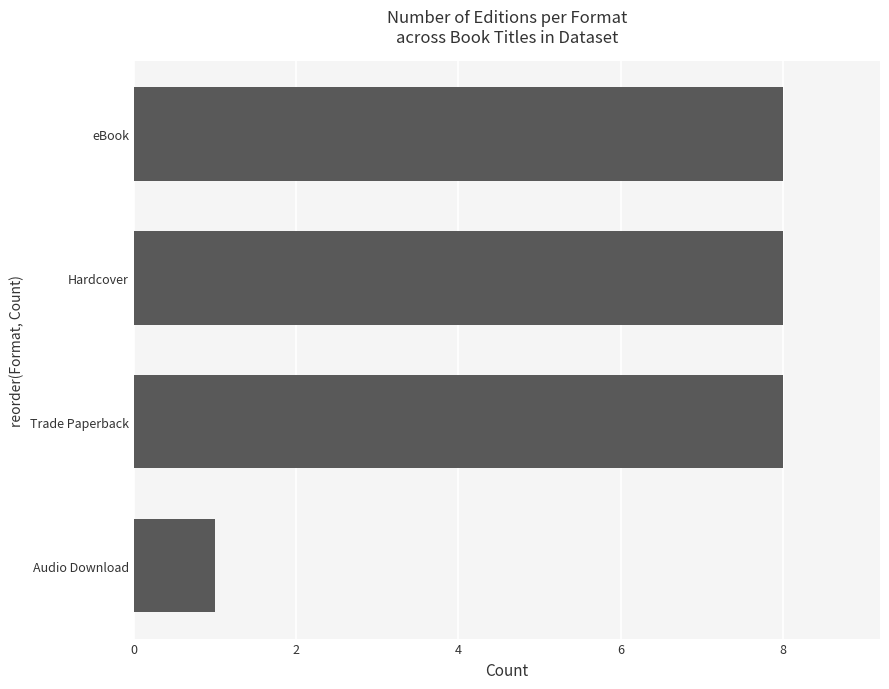

What is the smallest value displayed?

1